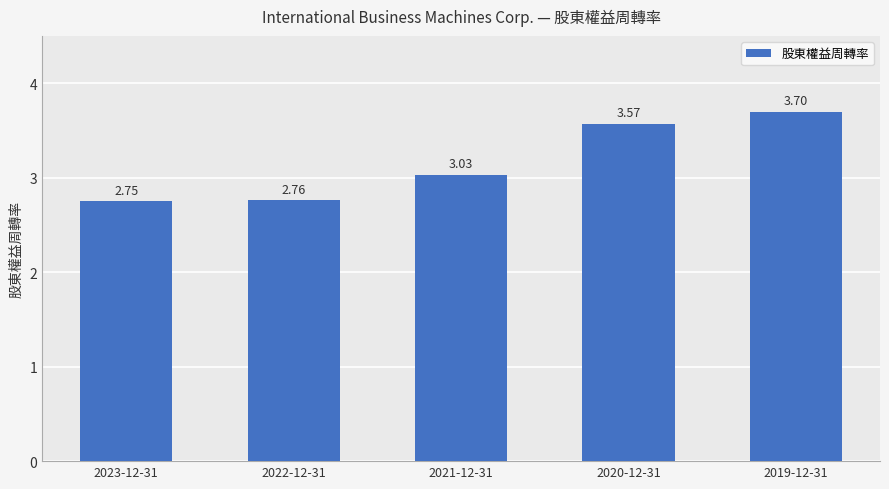

What is the value of the 5th bar from the left?

3.7